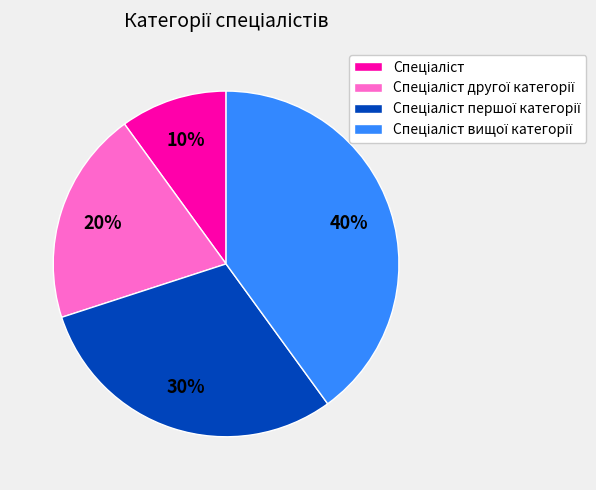

To the nearest percent, what is the average slice percentage?

25%